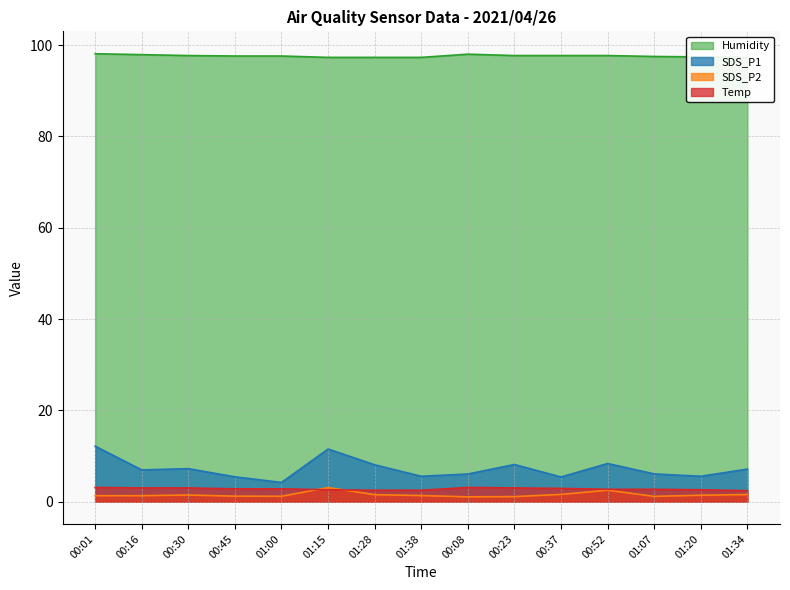

Reading right to left, what are all the values shown in this chart?

SDS_P1: 7.1	5.5	6.1	8.3	5.4	8.1	6.0	5.5	8.1	11.5	4.2	5.4	7.2	7.0	12.2
SDS_P2: 1.6	1.4	1.1	2.5	1.6	1.1	1.1	1.3	1.5	3.1	1.2	1.2	1.4	1.3	1.3
Temp: 2.4	2.6	2.7	2.7	2.9	3.0	3.1	2.5	2.5	2.6	2.8	2.8	3.0	3.0	3.1
Humidity: 97.3	97.4	97.5	97.7	97.7	97.7	98.0	97.3	97.3	97.3	97.6	97.6	97.7	97.9	98.1